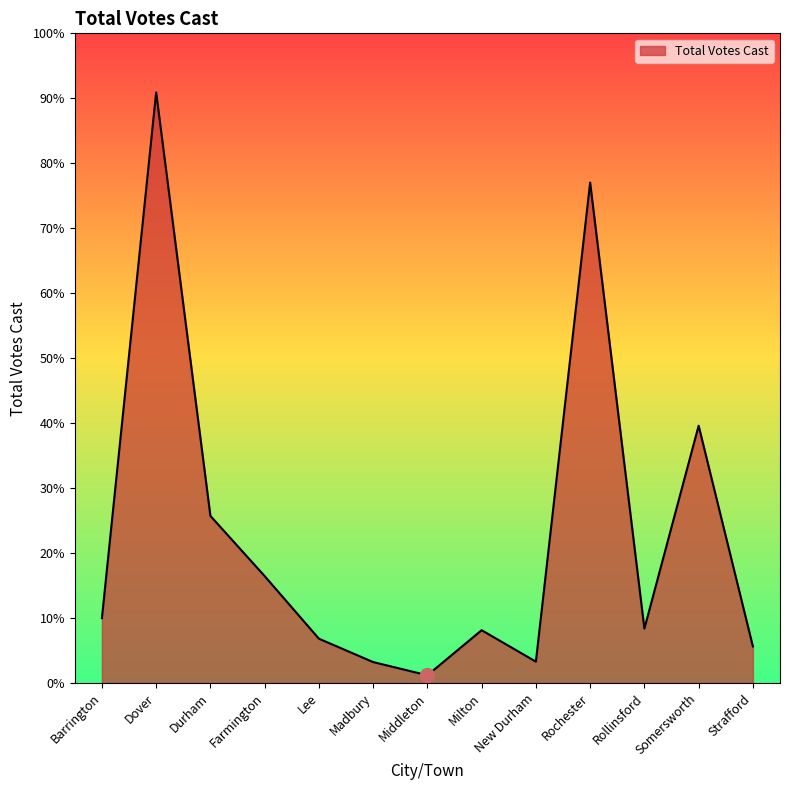

Where is the data nearest to the value 2852?

Somersworth